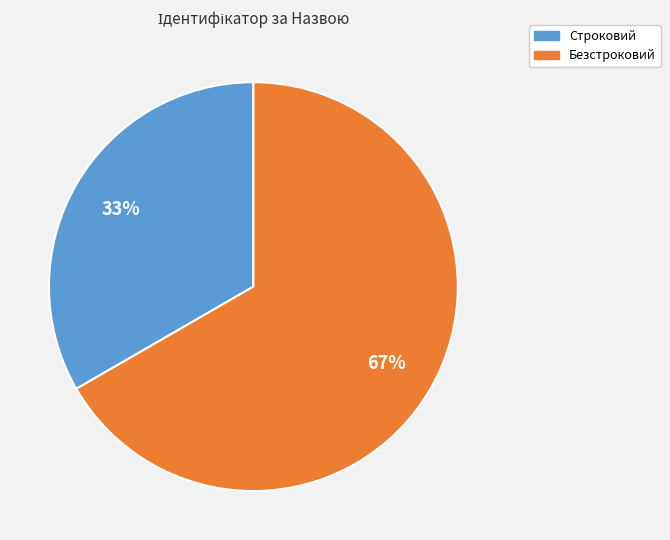

To the nearest percent, what portion does Строковий represent?

33%